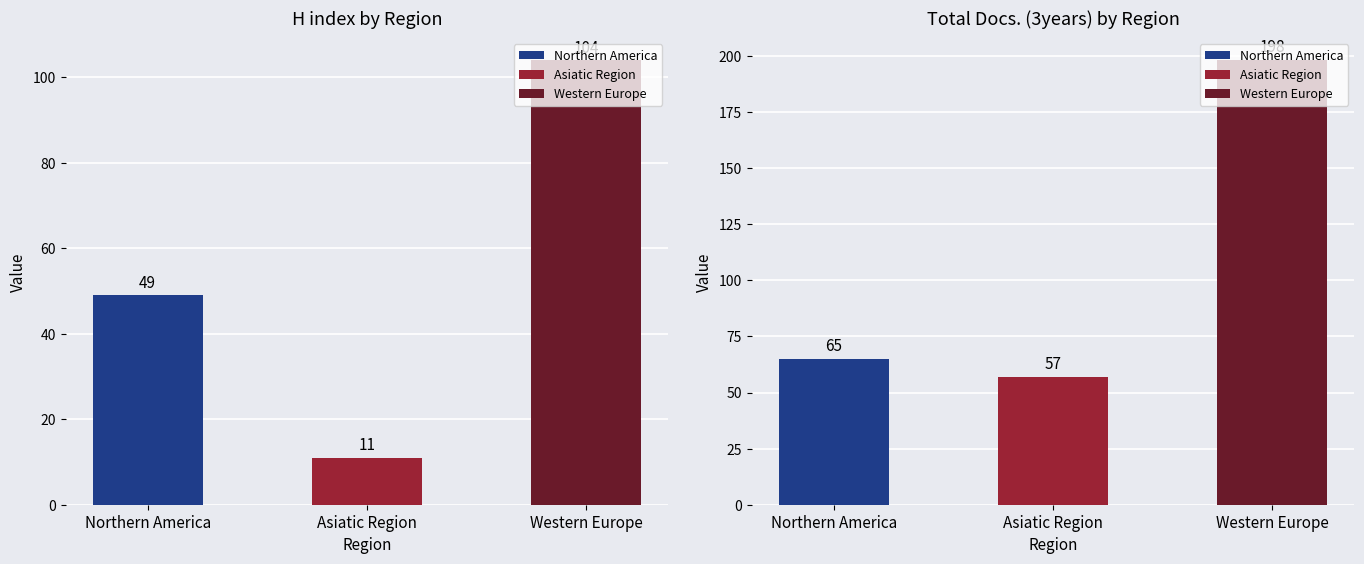

True or false: H index has a value of 18 at Northern America.

False